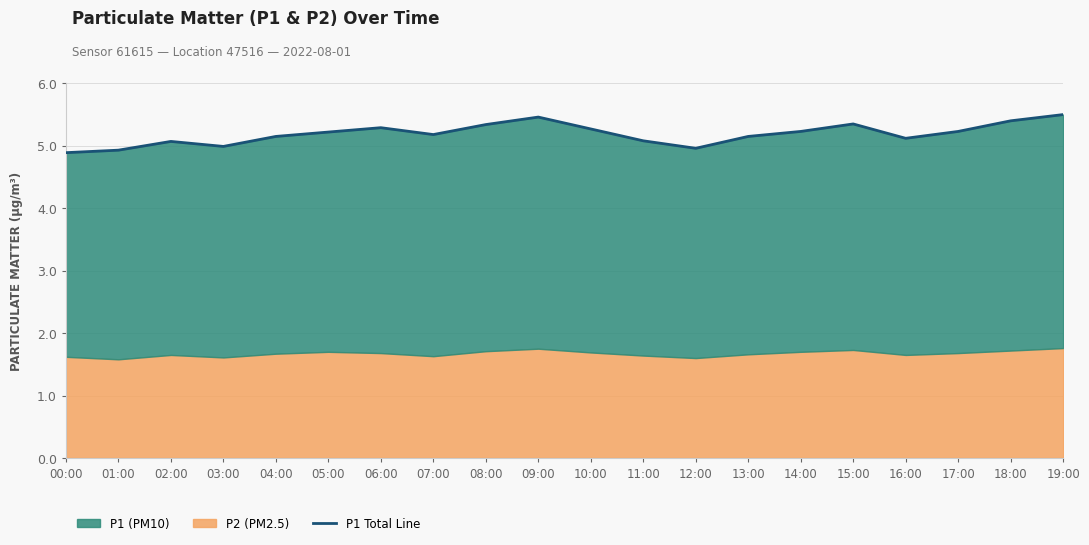

How many values are below 5?

4